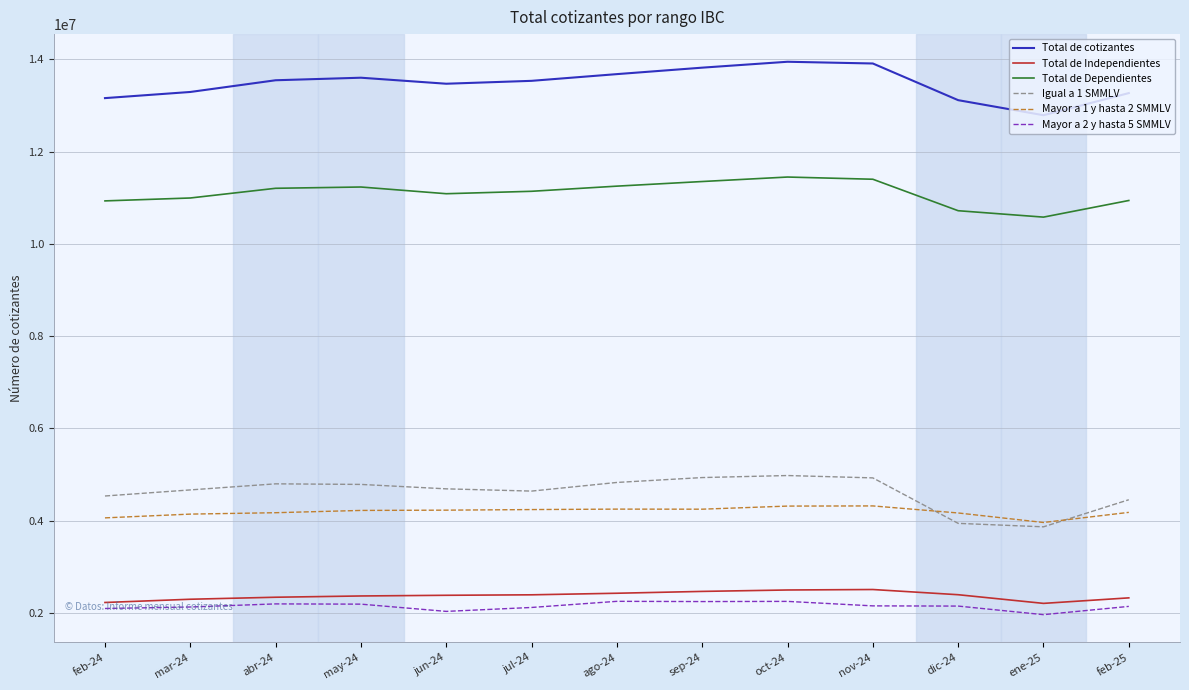

Read the Total de Independientes value at mar-24, to the nearest 50.

2297950